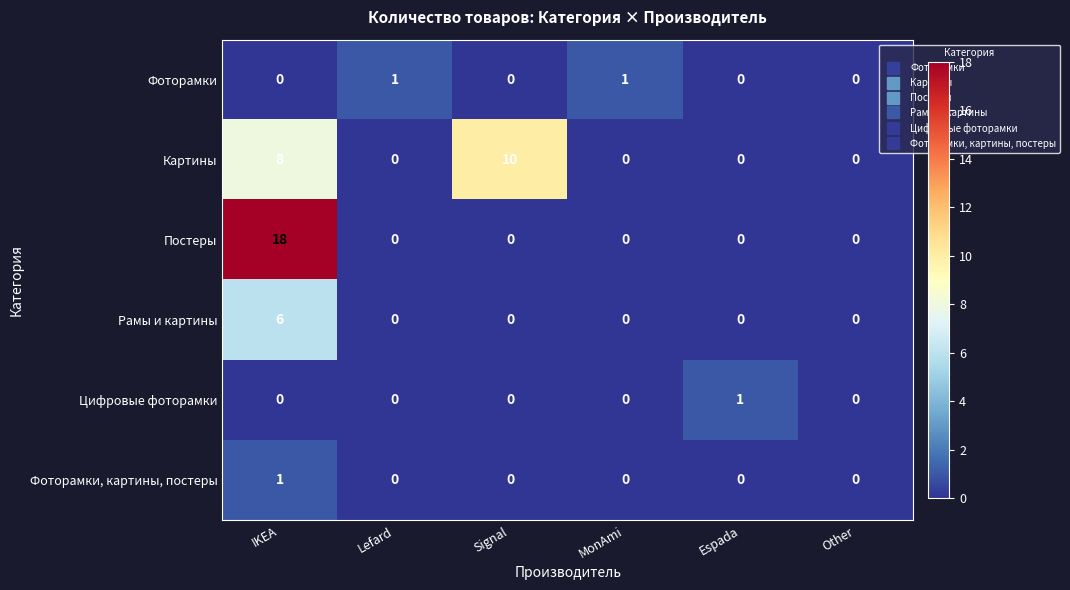

How many data points does each series have?

6